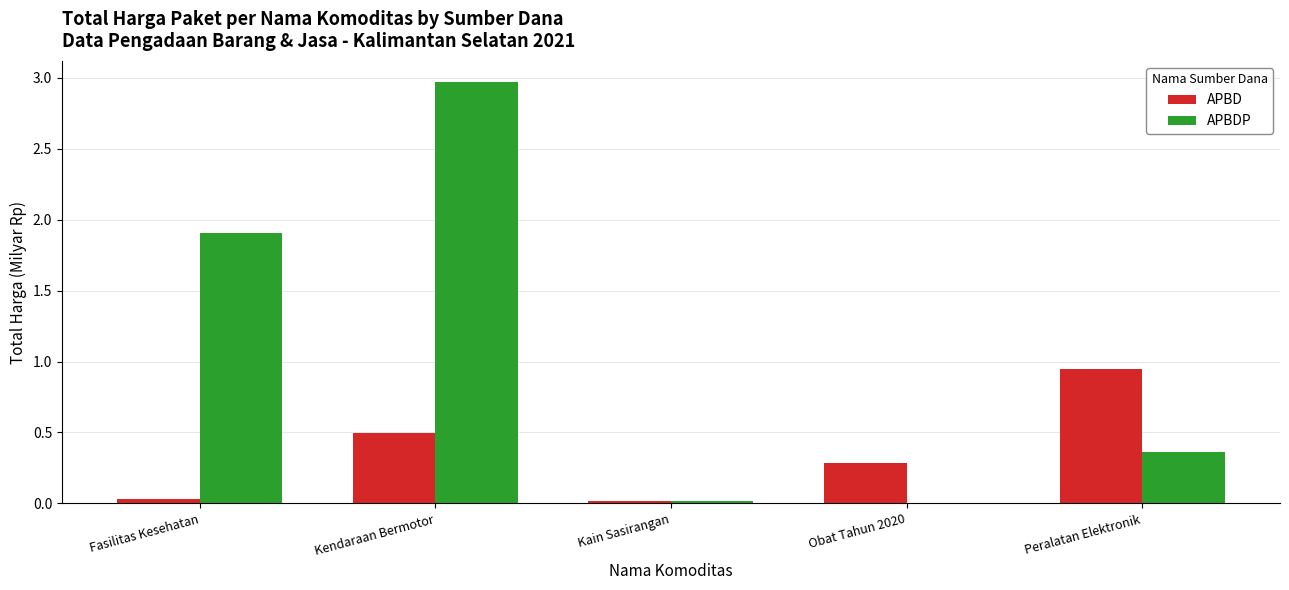

At which label does APBDP reach its peak?

Kendaraan Bermotor